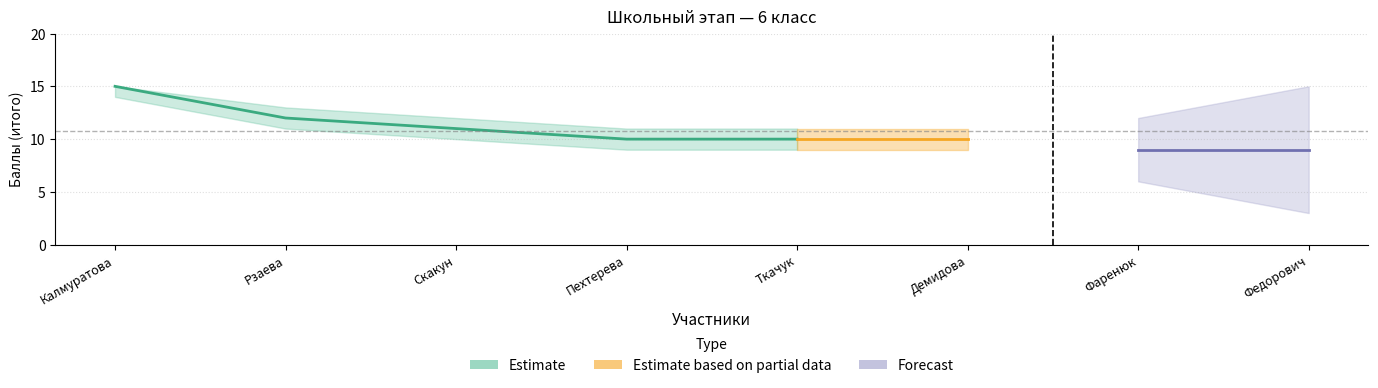

What position from the left is Ткачук?

5